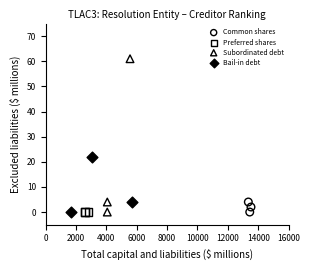

Which series contains the highest Y value?

Subordinated debt